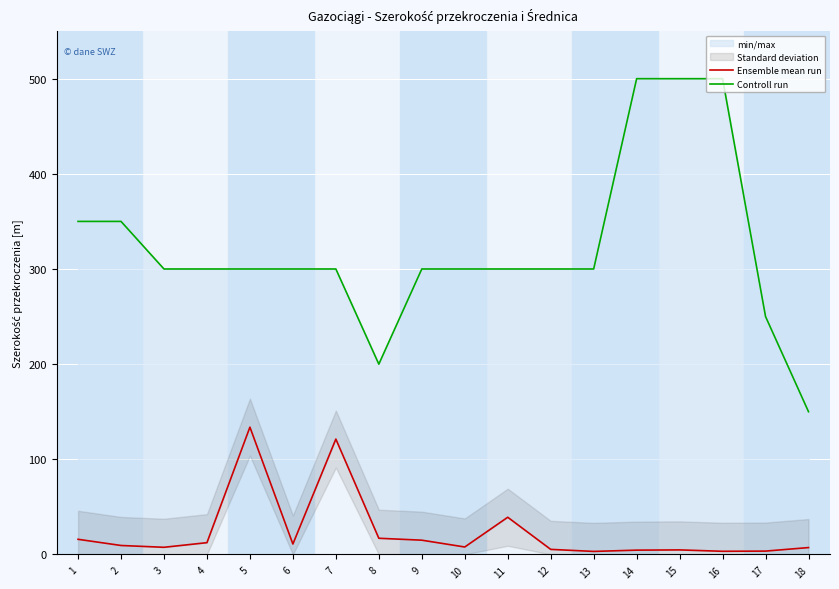

What is the difference between the Ensemble mean run values at 17 and 16?

0.2